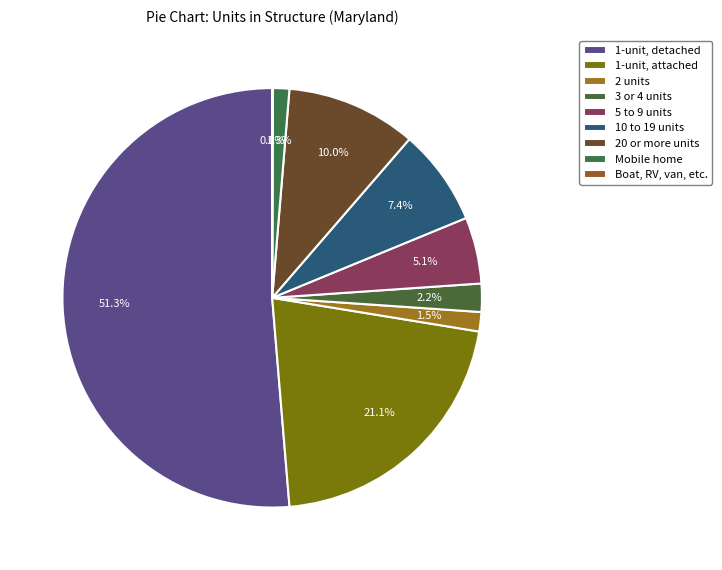

Which category accounts for the majority?

1-unit, detached